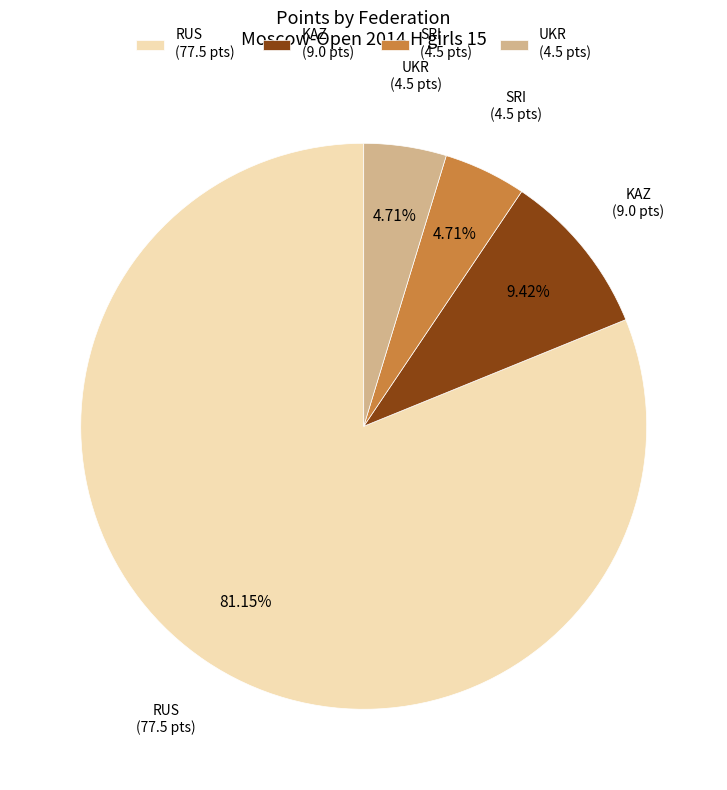

Which category accounts for the majority?

RUS (77.5 pts)